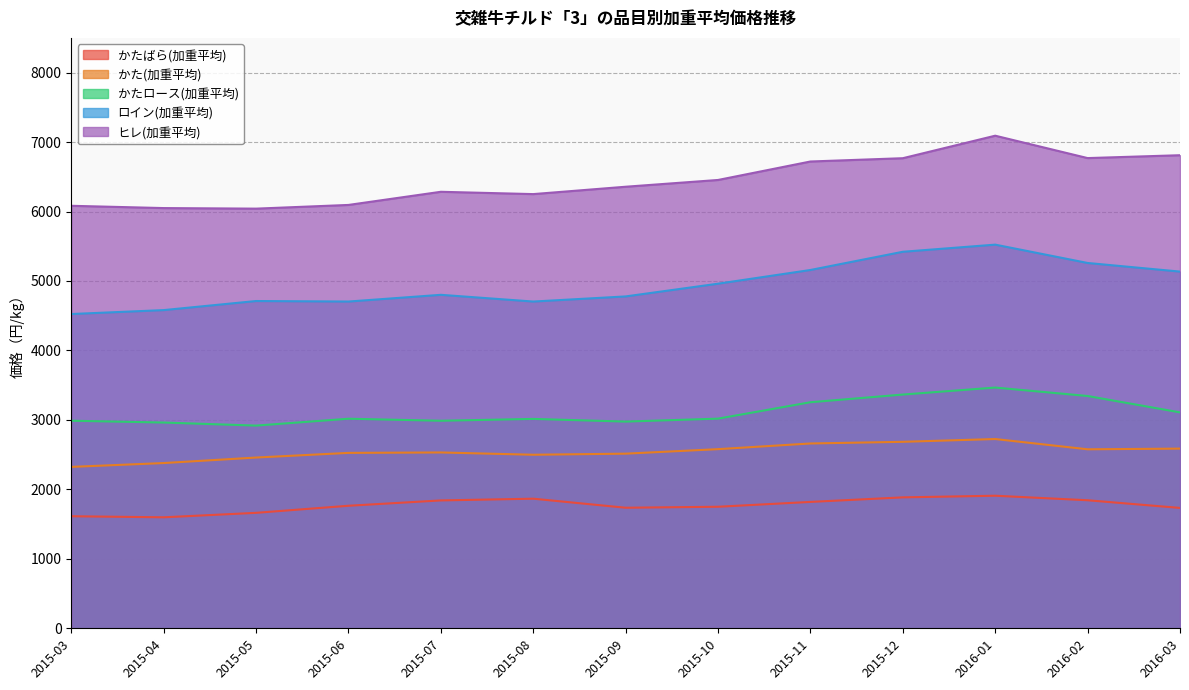

Reading left to right, list all the values displayed in this chart.

かたロース(加重平均): 2015-03=2988.4	2015-04=2962.2	2015-05=2918.2	2015-06=3017.1	2015-07=2988.0	2015-08=3014.5	2015-09=2975.9	2015-10=3018.3	2015-11=3254.6	2015-12=3365.1	2016-01=3465.9	2016-02=3344.3	2016-03=3108.4
かた(加重平均): 2015-03=2323.7	2015-04=2379.0	2015-05=2458.3	2015-06=2525.3	2015-07=2531.4	2015-08=2498.5	2015-09=2514.2	2015-10=2579.1	2015-11=2660.8	2015-12=2684.7	2016-01=2724.8	2016-02=2577.0	2016-03=2586.8
かたばら(加重平均): 2015-03=1613.3	2015-04=1597.9	2015-05=1662.3	2015-06=1764.1	2015-07=1841.0	2015-08=1865.9	2015-09=1735.7	2015-10=1749.8	2015-11=1819.5	2015-12=1885.0	2016-01=1908.6	2016-02=1843.4	2016-03=1732.9
ヒレ(加重平均): 2015-03=6082.7	2015-04=6049.9	2015-05=6041.8	2015-06=6095.0	2015-07=6284.4	2015-08=6251.1	2015-09=6357.1	2015-10=6454.5	2015-11=6720.4	2015-12=6767.9	2016-01=7091.9	2016-02=6769.6	2016-03=6810.9
ロイン(加重平均): 2015-03=4524.5	2015-04=4581.0	2015-05=4711.7	2015-06=4704.2	2015-07=4801.0	2015-08=4704.1	2015-09=4777.9	2015-10=4961.2	2015-11=5158.5	2015-12=5420.7	2016-01=5523.4	2016-02=5259.4	2016-03=5135.3